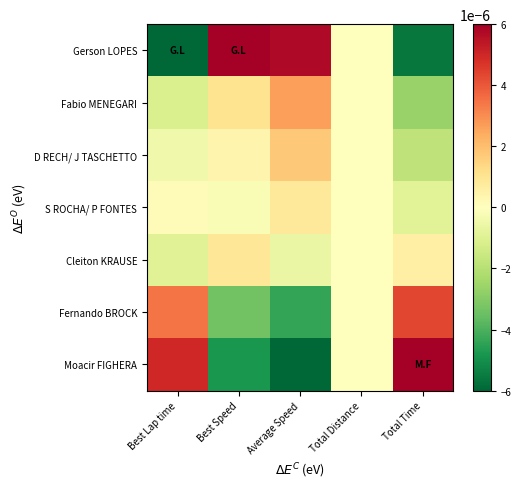

Reading left to right, list all the values displayed in this chart.

Gerson LOPES: Best Lap time=-0.0	Best Speed=0.0	Average Speed=0.0	Total Distance=0.0	Total Time=-0.0
Fabio MENEGARI: Best Lap time=-0.0	Best Speed=0.0	Average Speed=0.0	Total Distance=0.0	Total Time=-0.0
D RECH/ J TASCHETTO: Best Lap time=-0.0	Best Speed=0.0	Average Speed=0.0	Total Distance=0.0	Total Time=-0.0
S ROCHA/ P FONTES: Best Lap time=0.0	Best Speed=-0.0	Average Speed=0.0	Total Distance=0.0	Total Time=-0.0
Cleiton KRAUSE: Best Lap time=-0.0	Best Speed=0.0	Average Speed=-0.0	Total Distance=0.0	Total Time=0.0
Fernando BROCK: Best Lap time=0.0	Best Speed=-0.0	Average Speed=-0.0	Total Distance=0.0	Total Time=0.0
Moacir FIGHERA: Best Lap time=0.0	Best Speed=-0.0	Average Speed=-0.0	Total Distance=0.0	Total Time=0.0